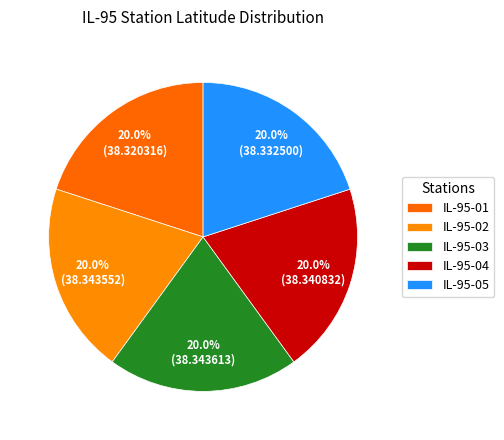

The IL-95-04 slice represents 20% of the pie. True or false?

True